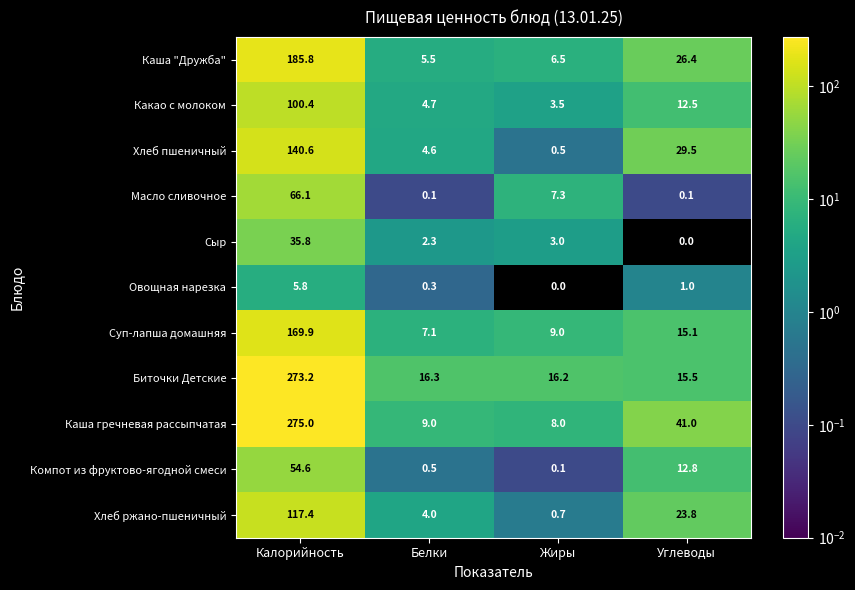

The Какао с молоком series shows 8.4 at Углеводы. True or false?

False